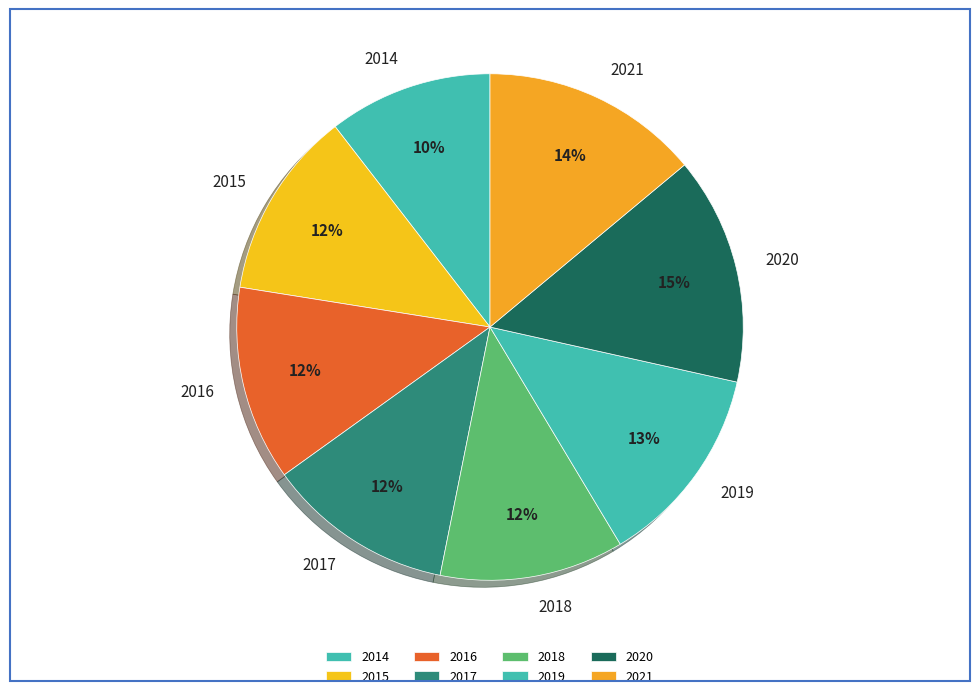

Between 2014 and 2021, which is larger?

2021